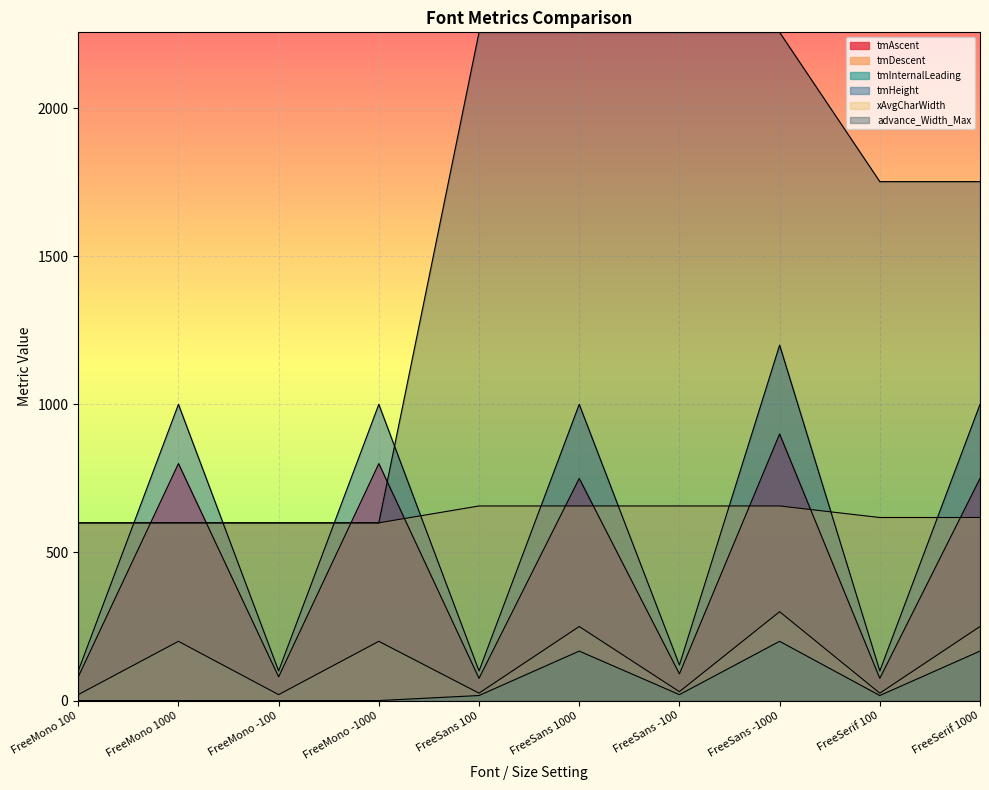

Which series changed the most between FreeMono -1000 and FreeSerif 100?

advance_Width_Max